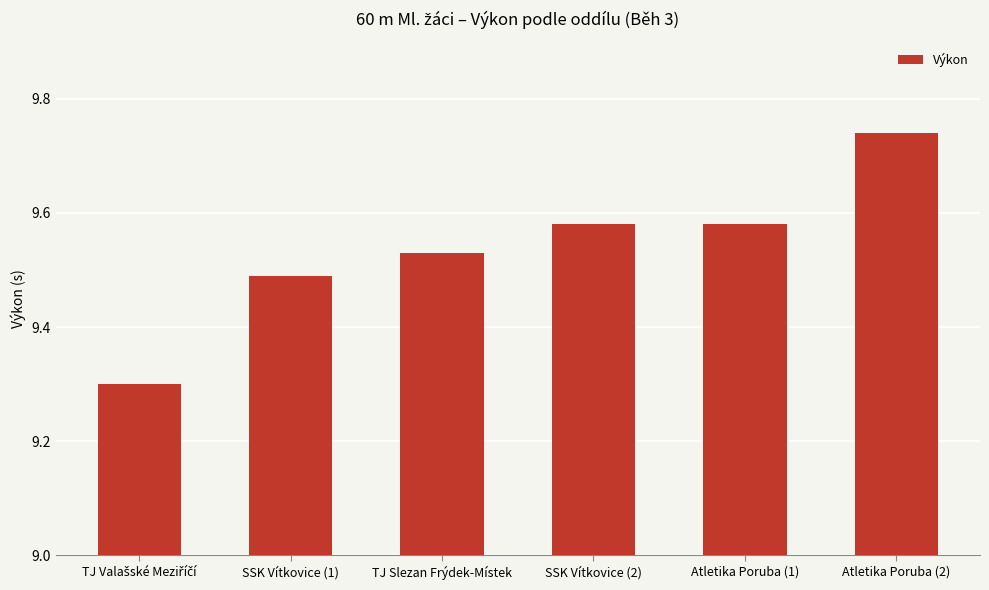

What is the smallest value displayed?

9.3